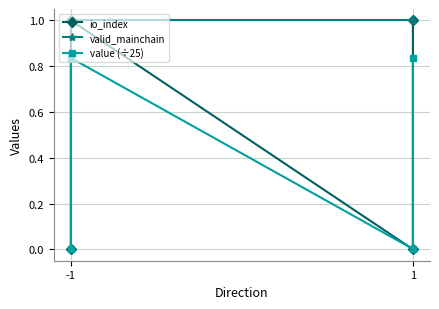

The value (÷25) series shows 1.3 at -1. True or false?

False